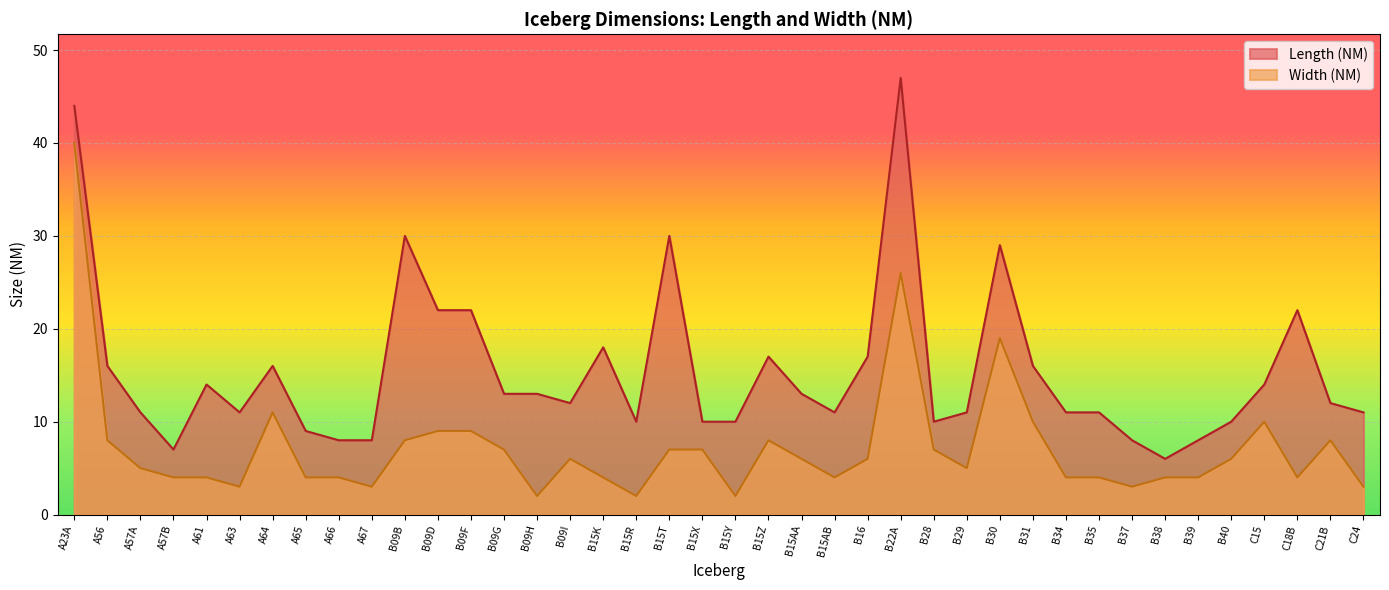

Read the Width (NM) value at A63, to the nearest 5.

5